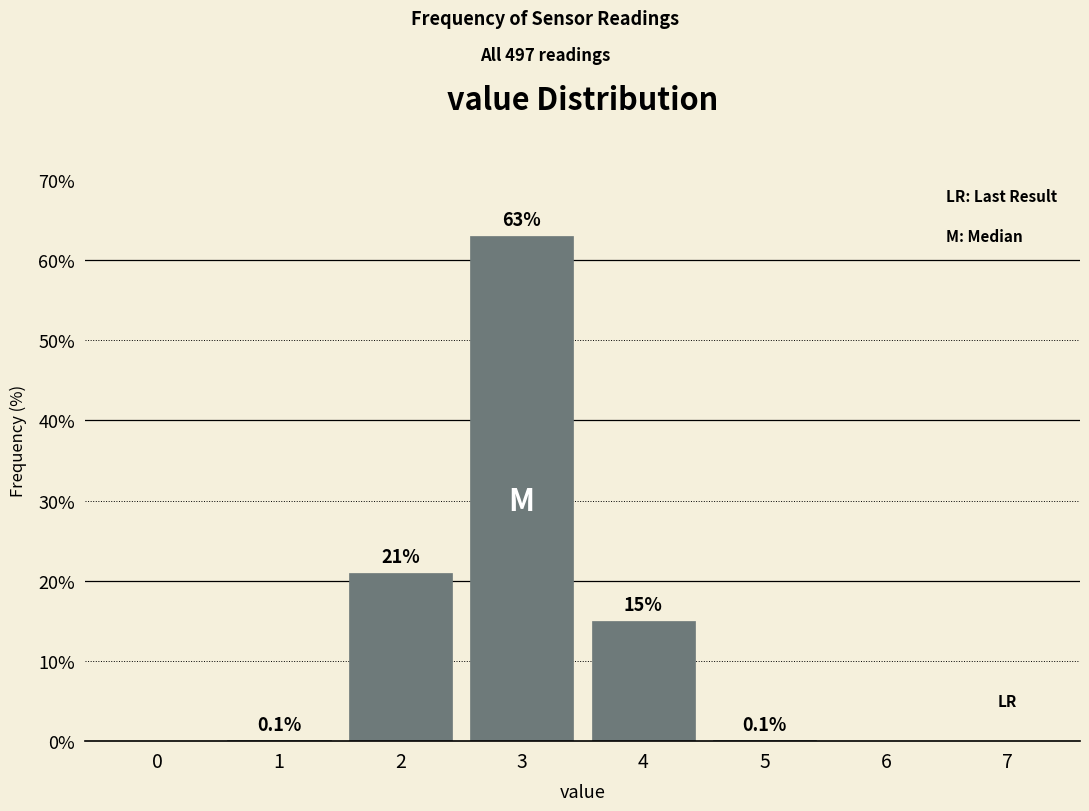

Reading left to right, list all the values displayed in this chart.

0=0.0	1=0.1	2=21.0	3=63.0	4=15.0	5=0.1	6=0.0	7=0.0